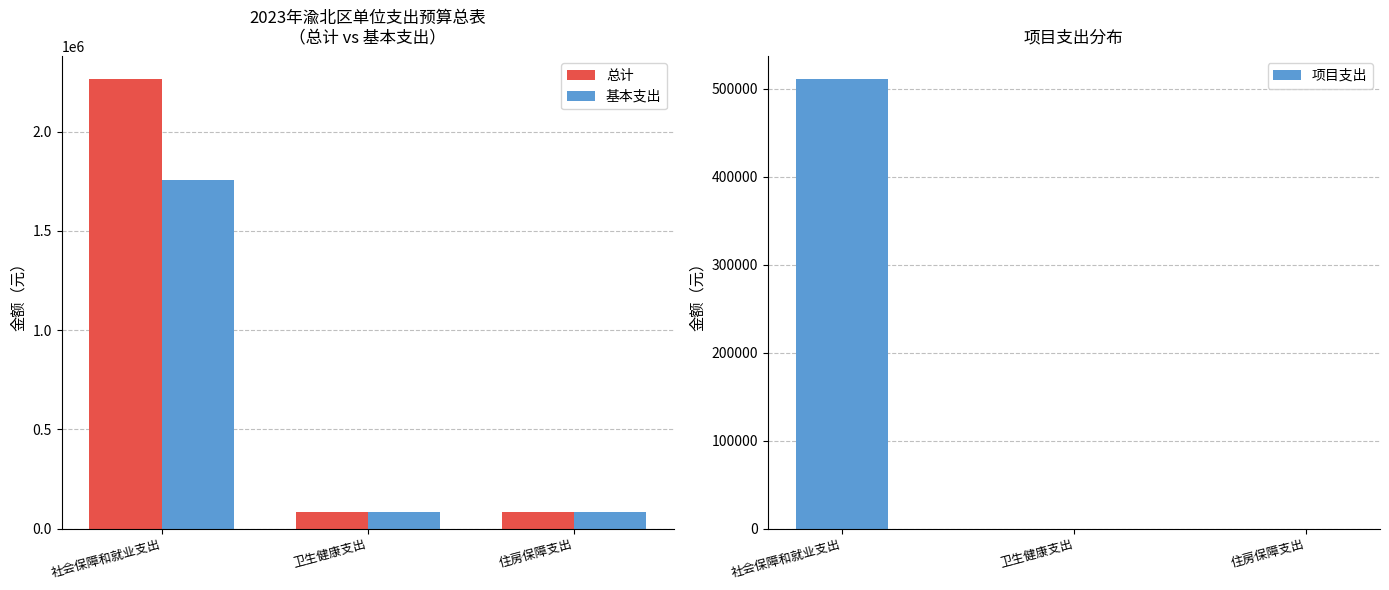

How many bars are there in total?

9